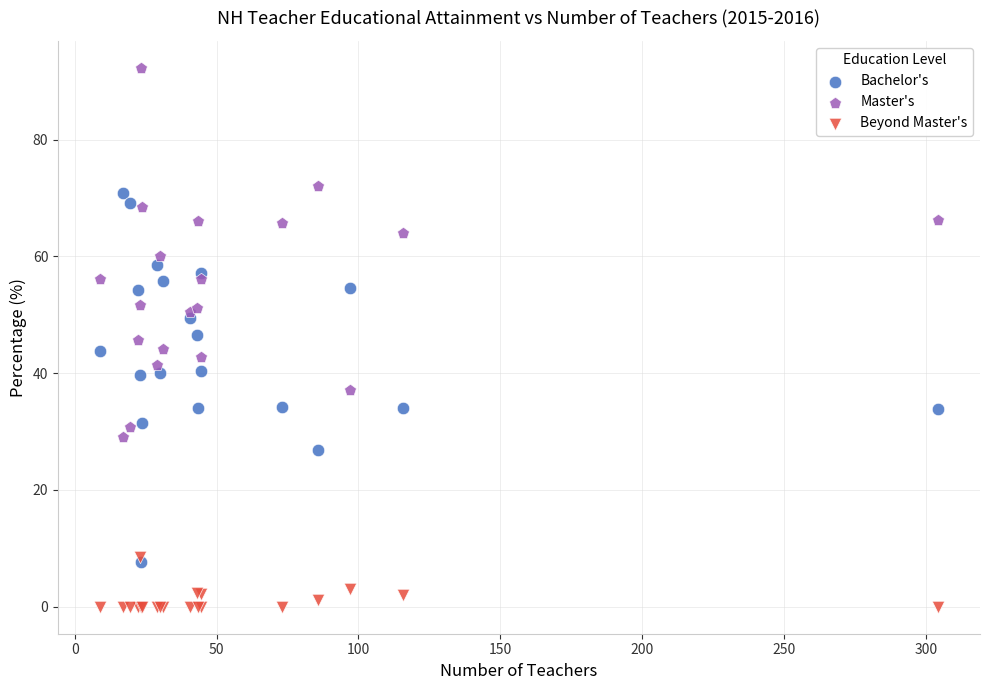

What are all the series names shown in the legend?

Bachelor's, Master's, Beyond Master's